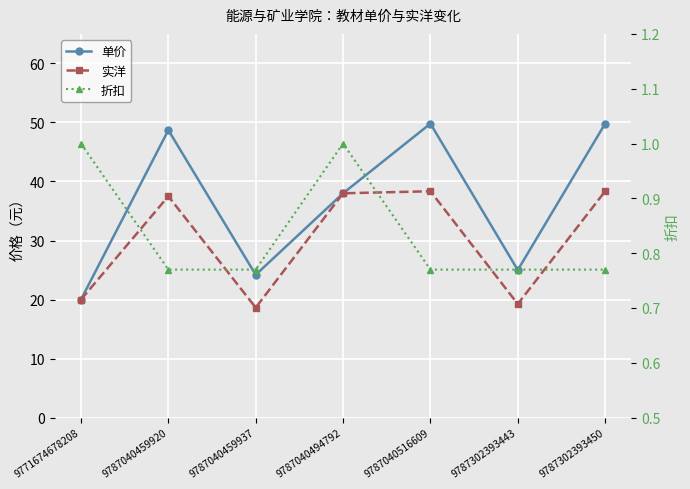

Is it true that 实洋 equals 16.2 at 9787040516609?

False